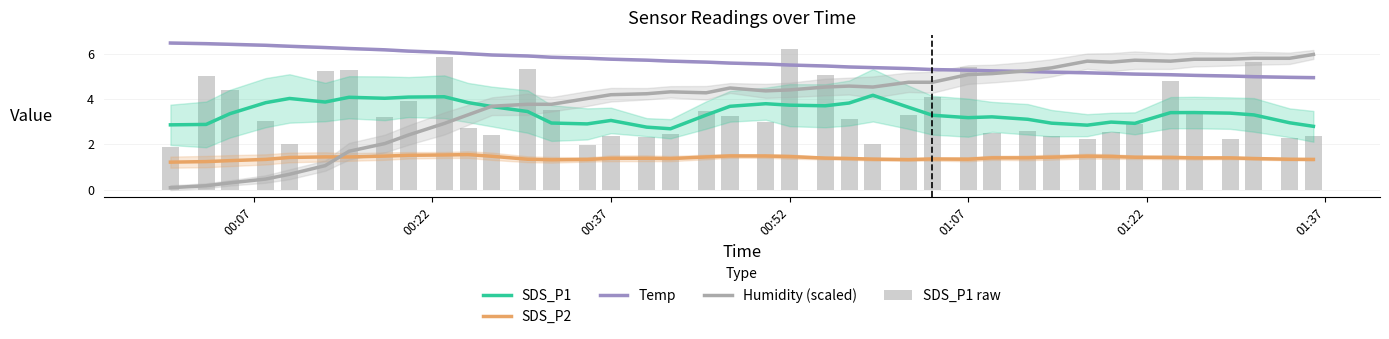

What is the highest value of the SDS_P1 series?

4.2